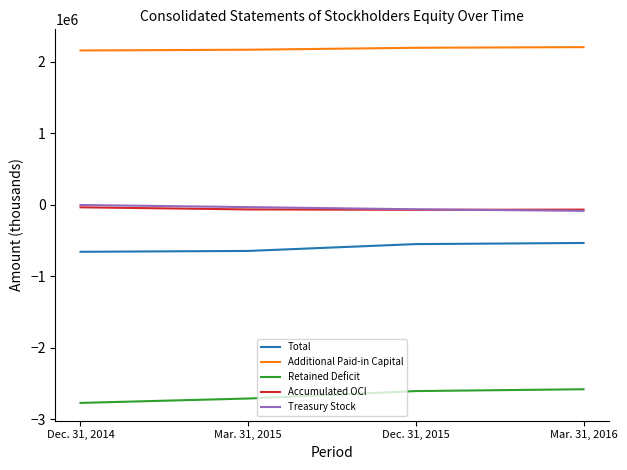

Which series has the widest spread of values?

Retained Deficit